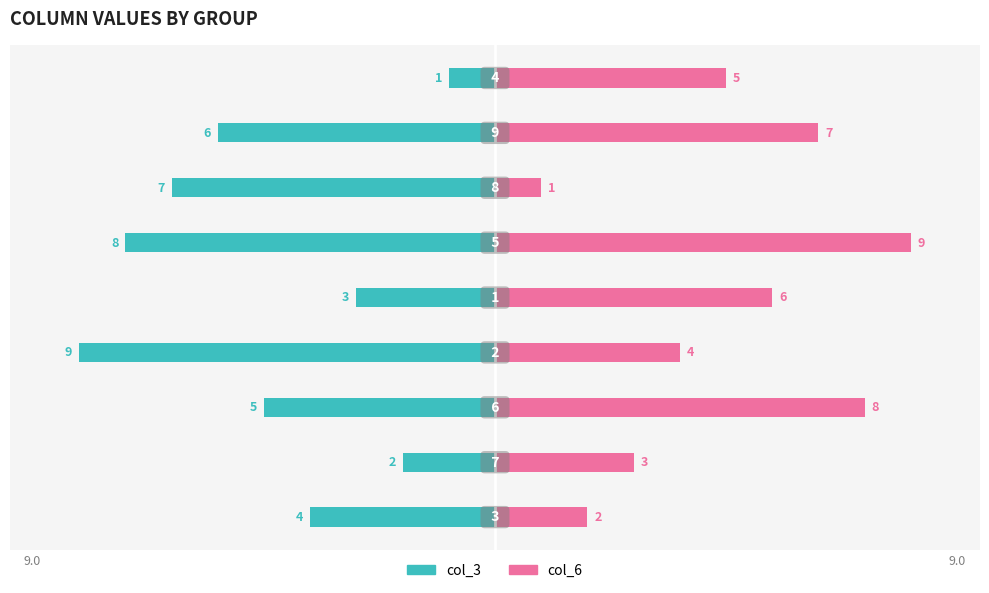

What is the difference between the highest and lowest values at 8?

6